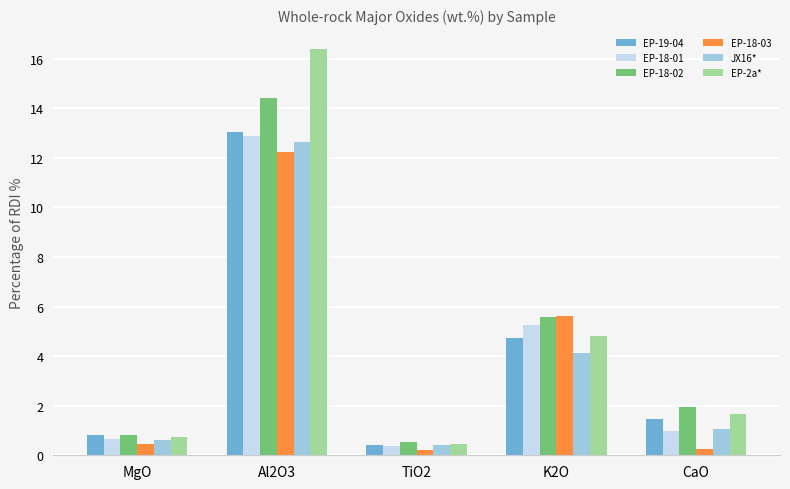

At which category is the sum across all series the highest?

Al2O3